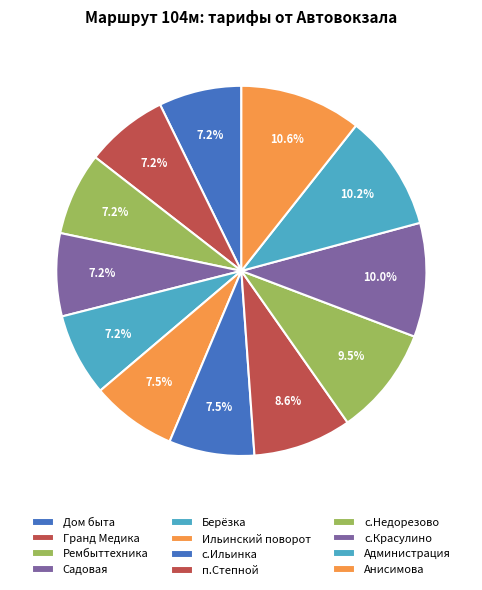

Does any single category account for the majority?

No